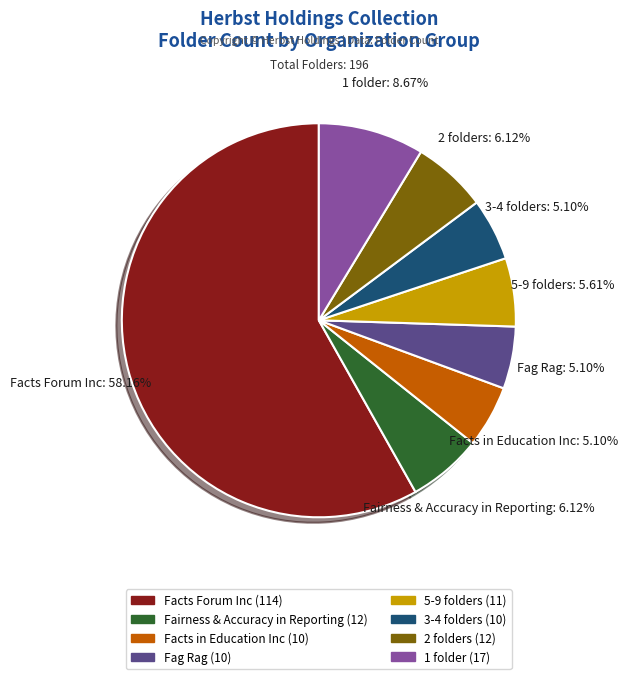

Is there a majority slice in this chart?

Yes